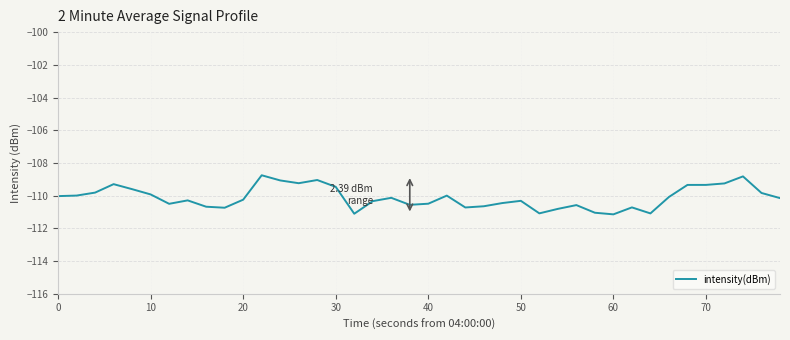

What is the difference between the maximum and minimum values?

2.4